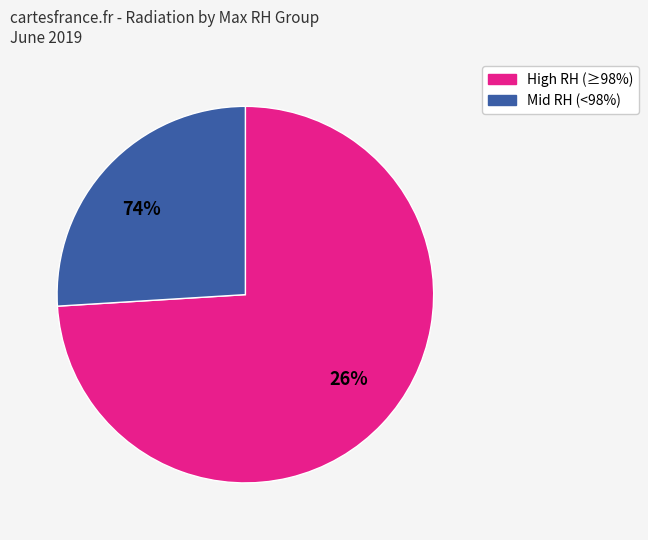

Is 100 the majority of the pie?

No